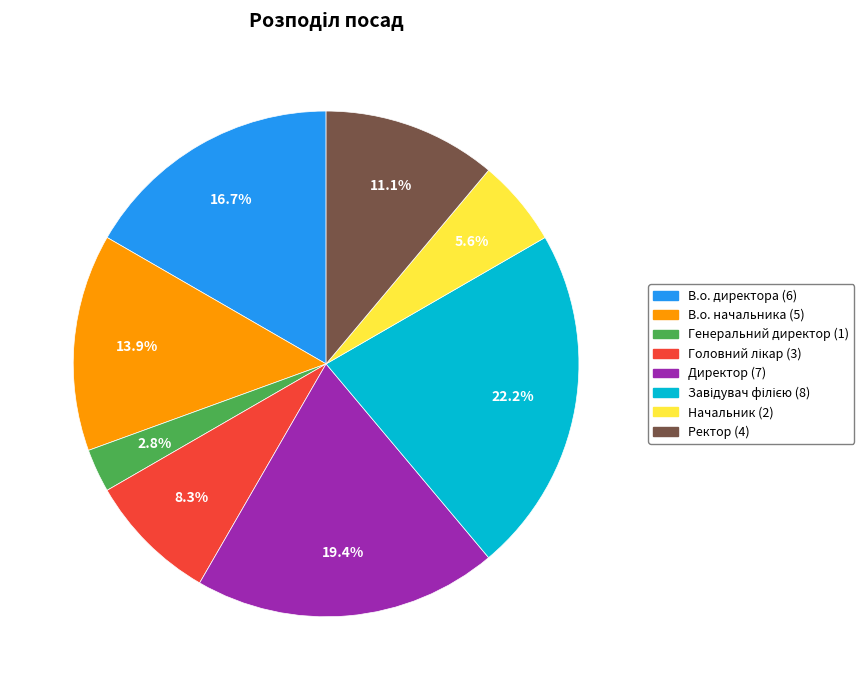

What portion of the pie excludes В.о. начальника?

86.1%